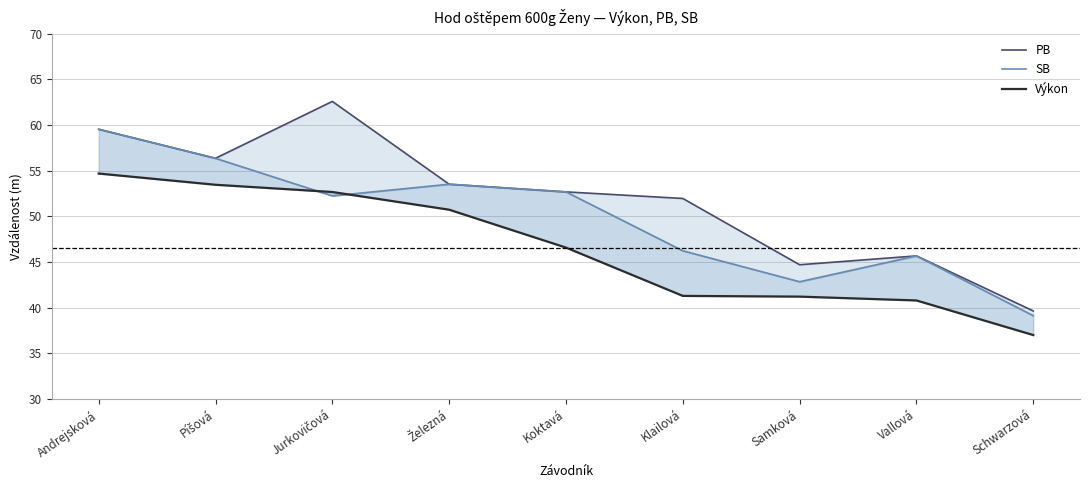

What is the sum of the PB values at Železná and Jurkovičová?

116.1